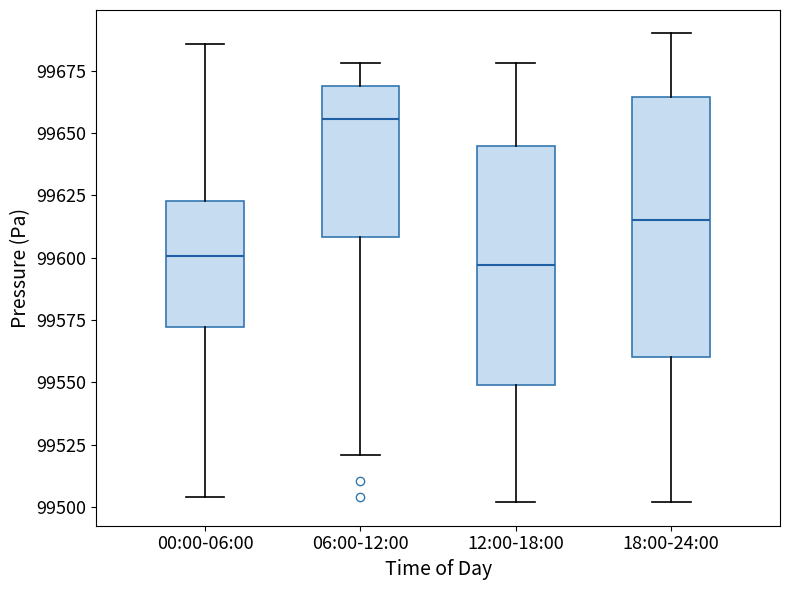

Where does the median line of the box for 18:00-24:00 sit on the y-axis? The values are not printed on the chart, so give them approximately, as read against the axis.

99615